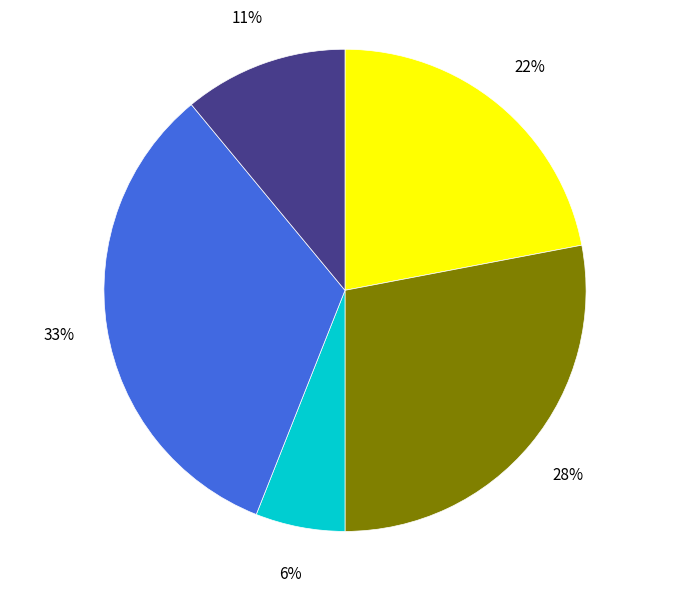

To the nearest percent, what is the difference between the largest and smallest slice percentages?

27%